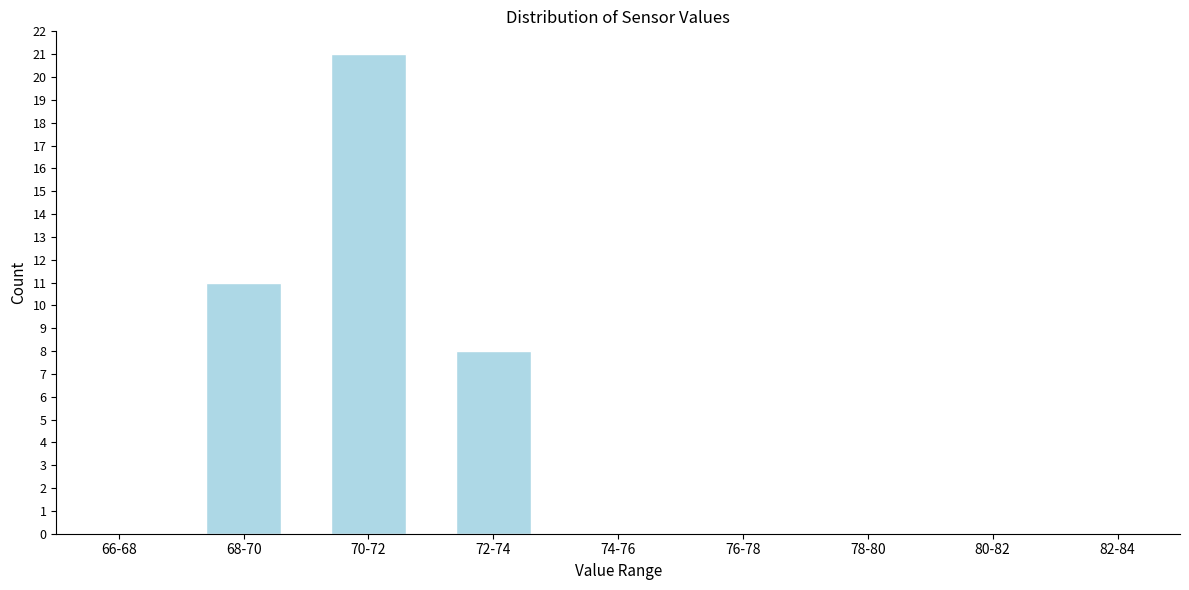

Reading left to right, what are all the values shown in this chart?

66-68=0	68-70=11	70-72=21	72-74=8	74-76=0	76-78=0	78-80=0	80-82=0	82-84=0